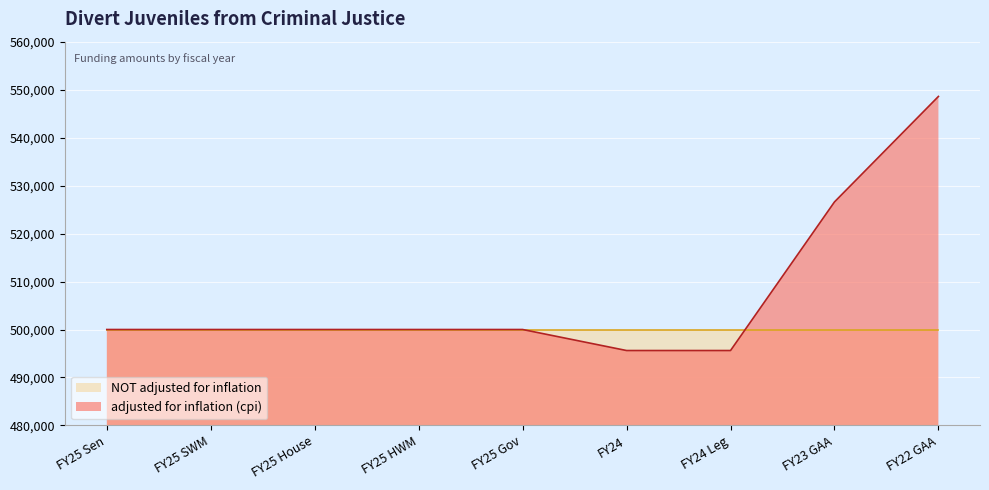

What is the change in value from FY25 House to FY24?

-4381